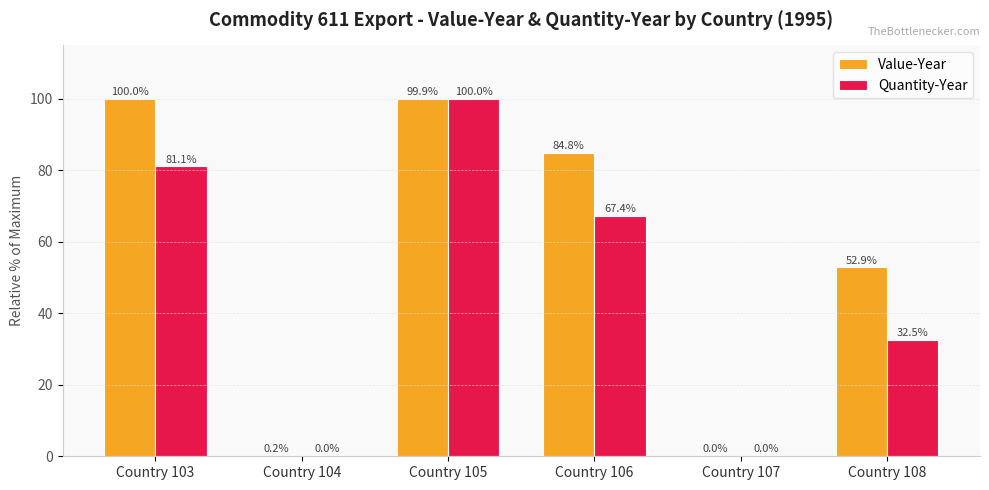

Which series has the largest total across all categories?

Value-Year